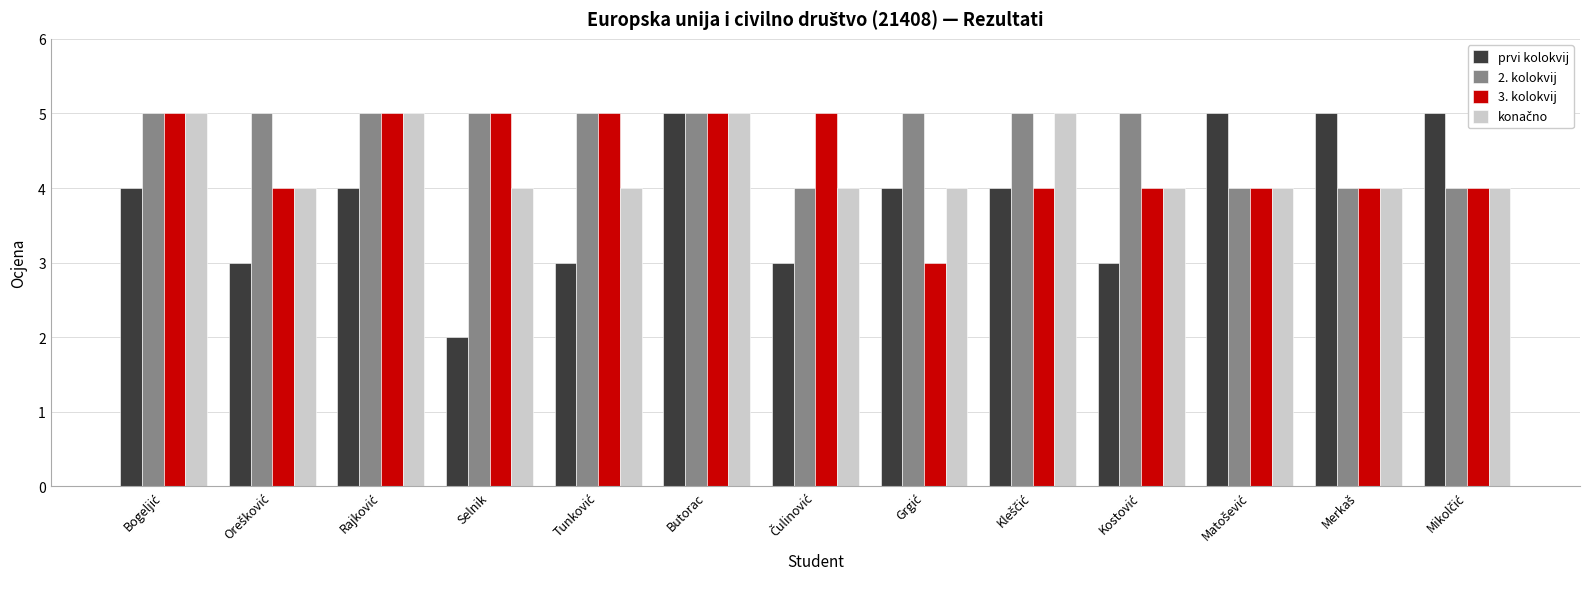

Which category has the lowest value across all series?

Selnik